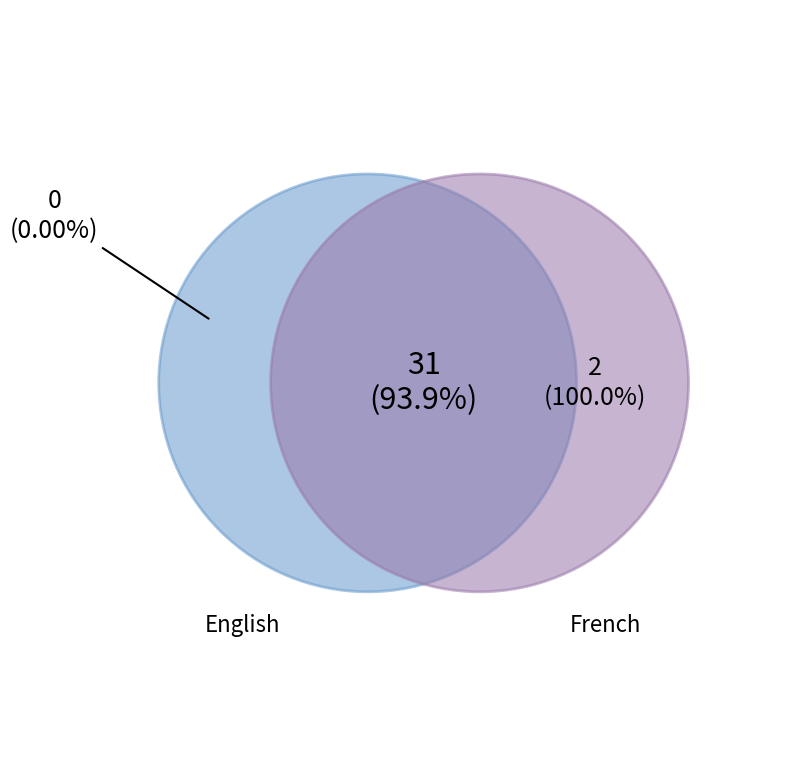

How many segments does this pie chart have?

2